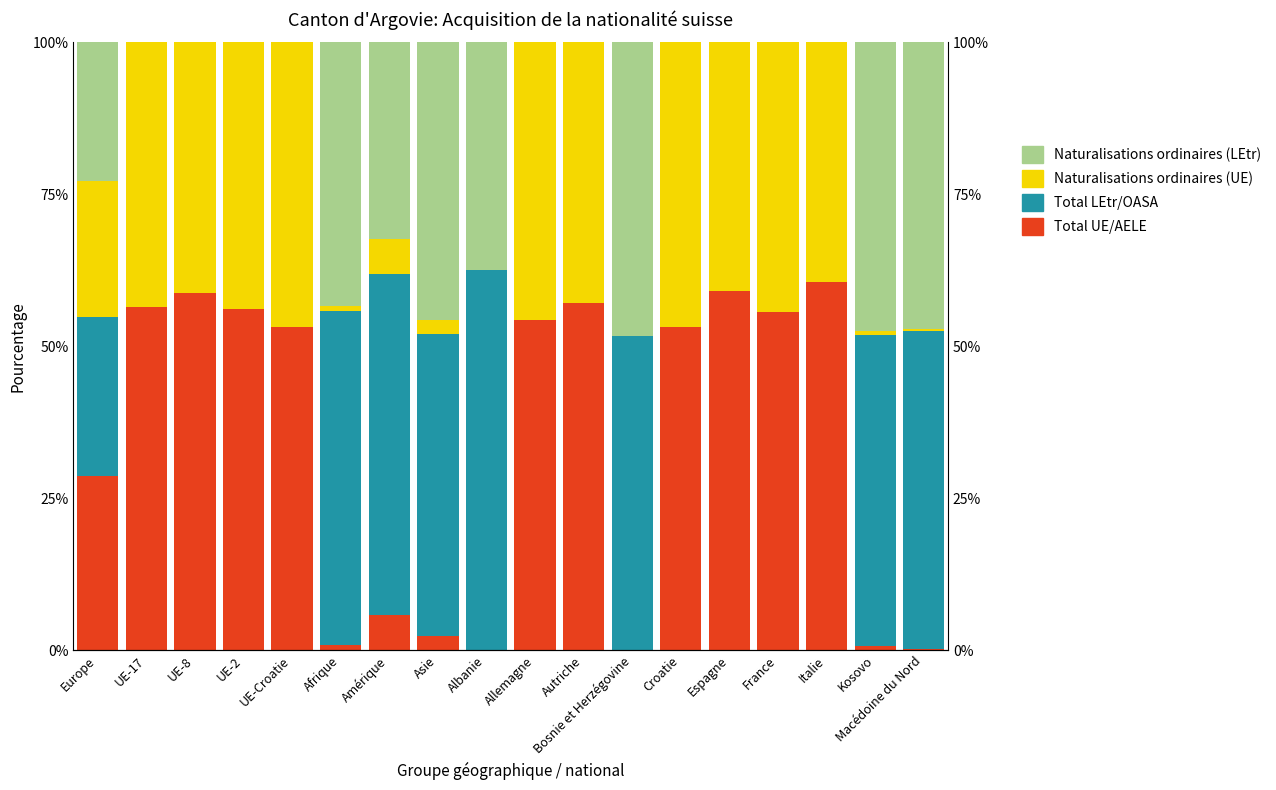

At which category does the chart reach its minimum across all series?

Albanie